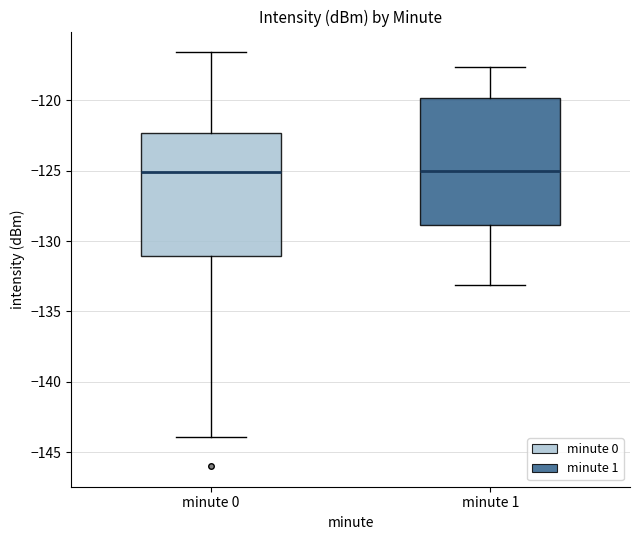

Reading left to right, read every box against the y-axis: the position of its median line, the range the box covers, and the ends of its whiskers. The values are not printed on the chart, so give them approximately, as read against the axis.

minute 0: median -125.0, box -131.0 to -122.5, whiskers -144.0 to -116.5
minute 1: median -125.0, box -129.0 to -120.0, whiskers -133.0 to -117.5